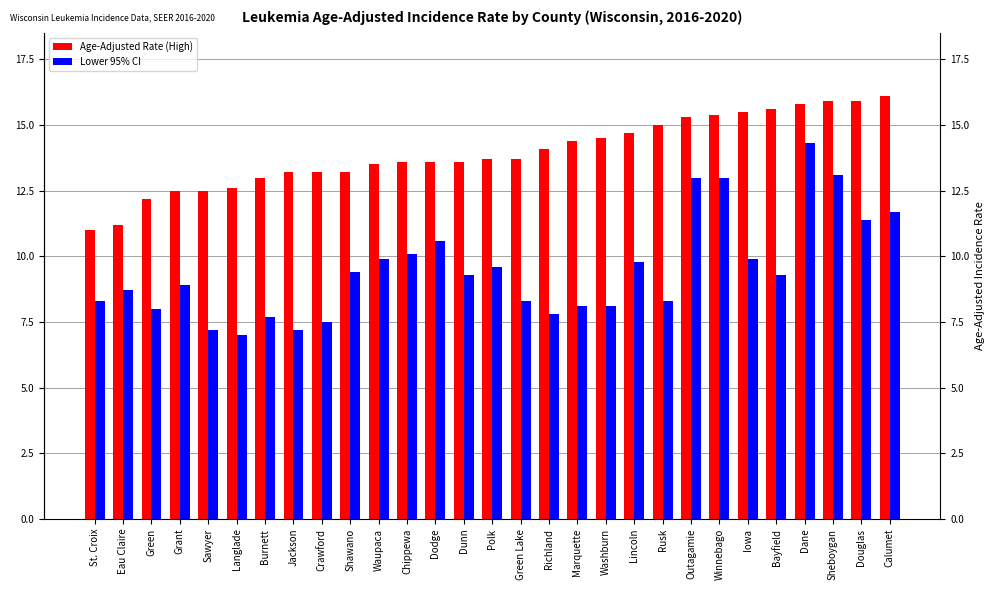

List the series in order of their overall mean, lowest first.

Lower 95% CI, Age-Adjusted Rate (High)